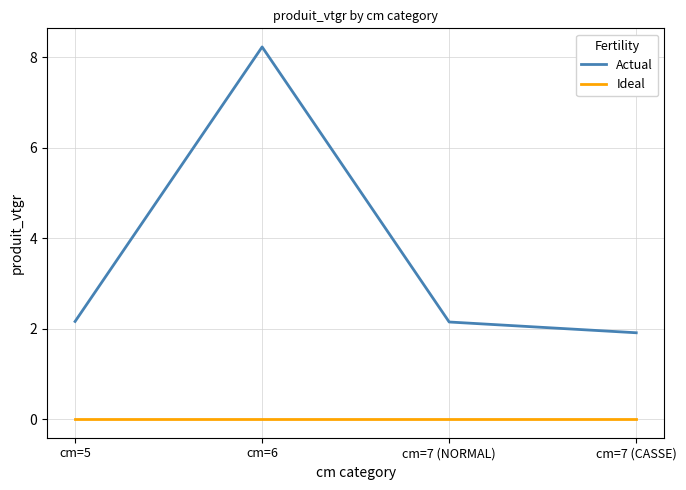

Rank the series by their average value, from lowest to highest.

Ideal, Actual